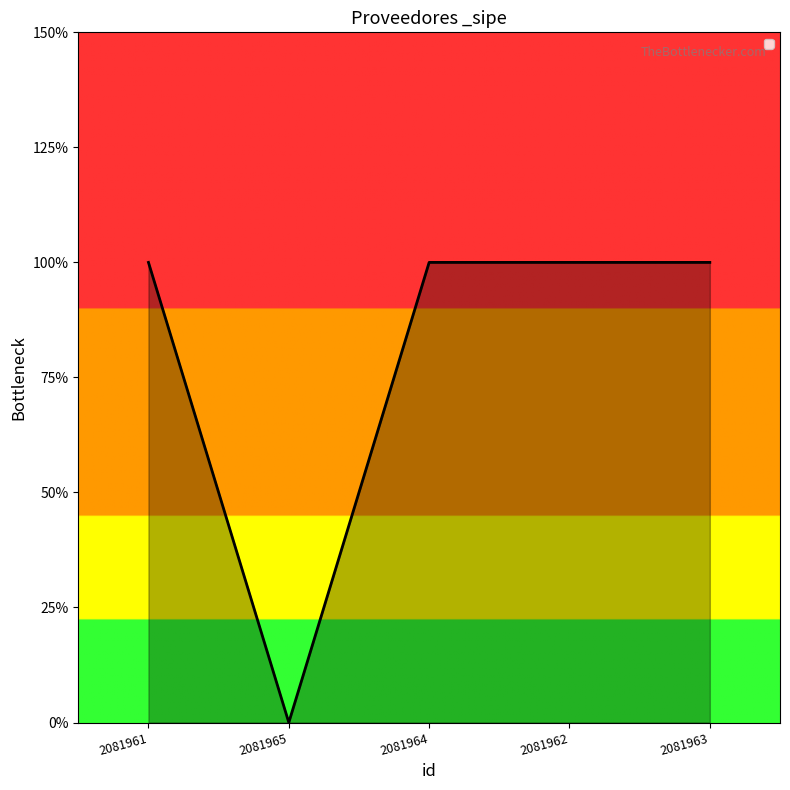

Reading left to right, transcribe all the data shown in this chart.

2081961=1	2081965=0	2081964=1	2081962=1	2081963=1